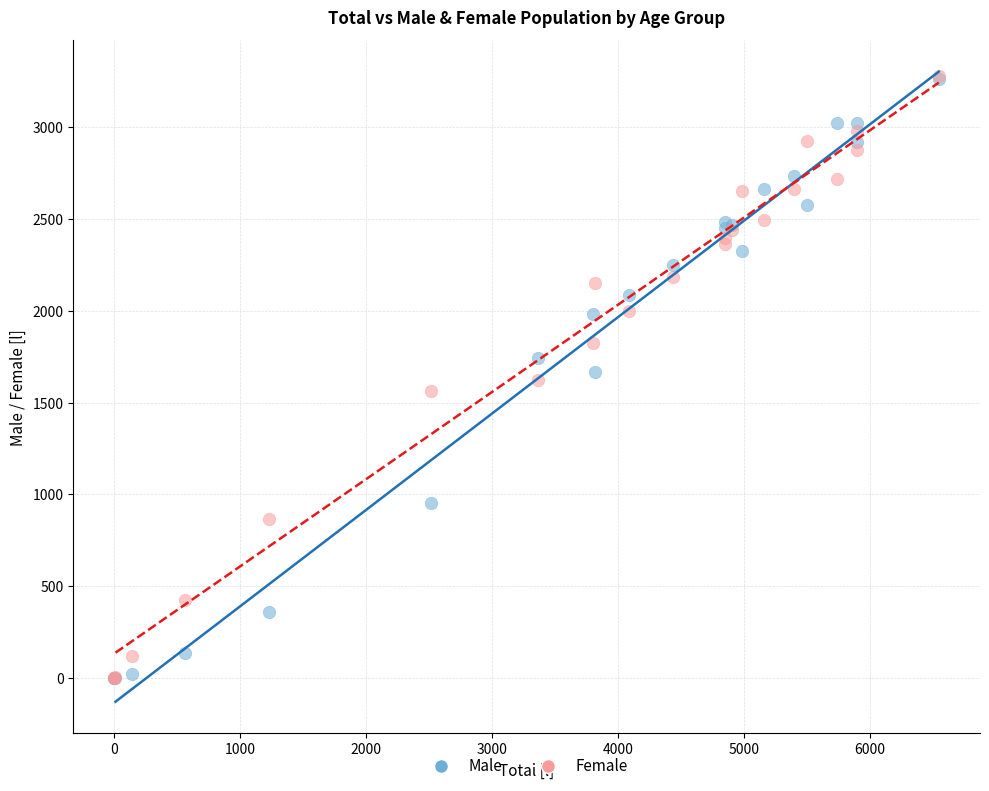

What are all the series names shown in the legend?

Male, Female